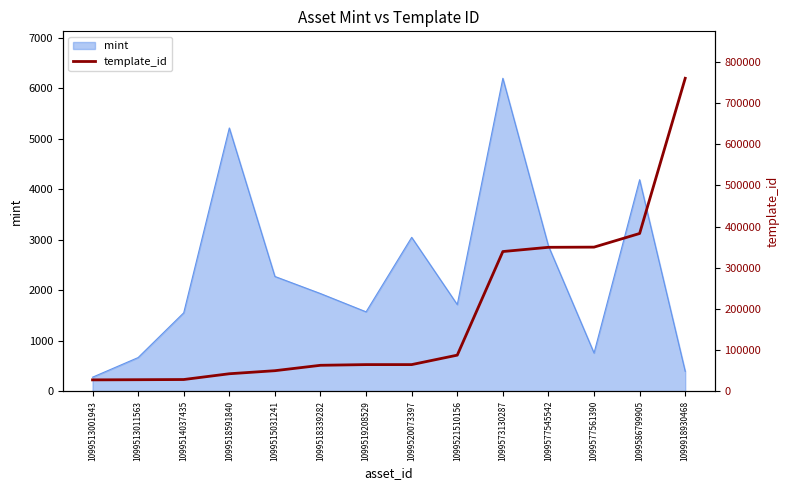

What is the sum of all values?

2637890